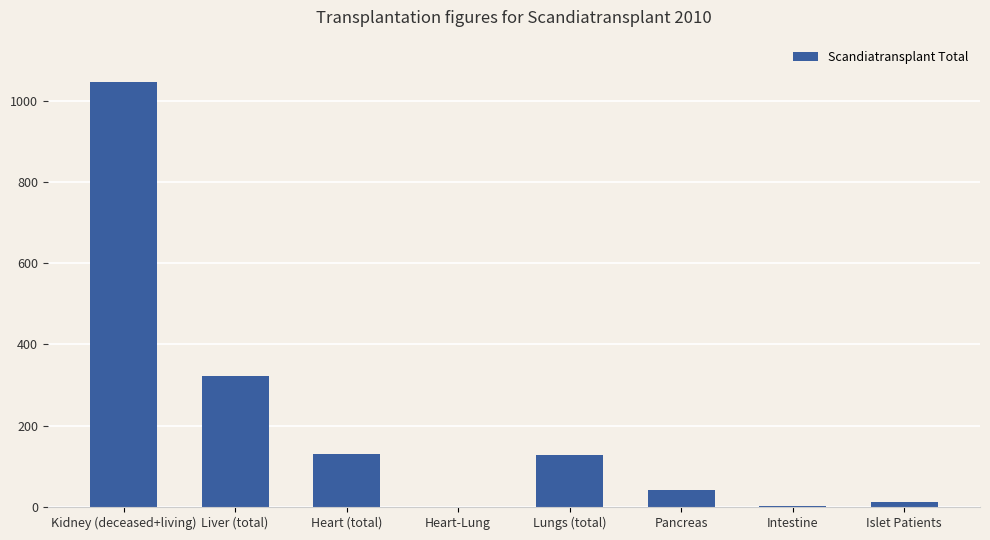

Is it true that the value at Heart (total) is 131?

True